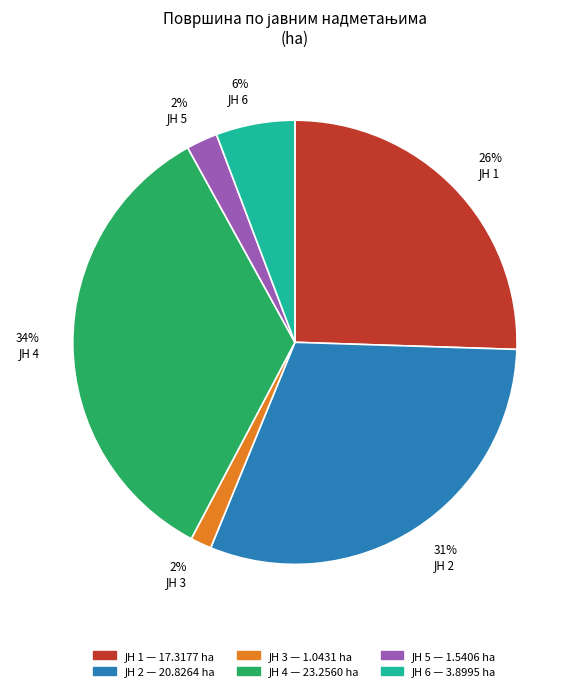

To the nearest percent, what is the average slice percentage?

17%